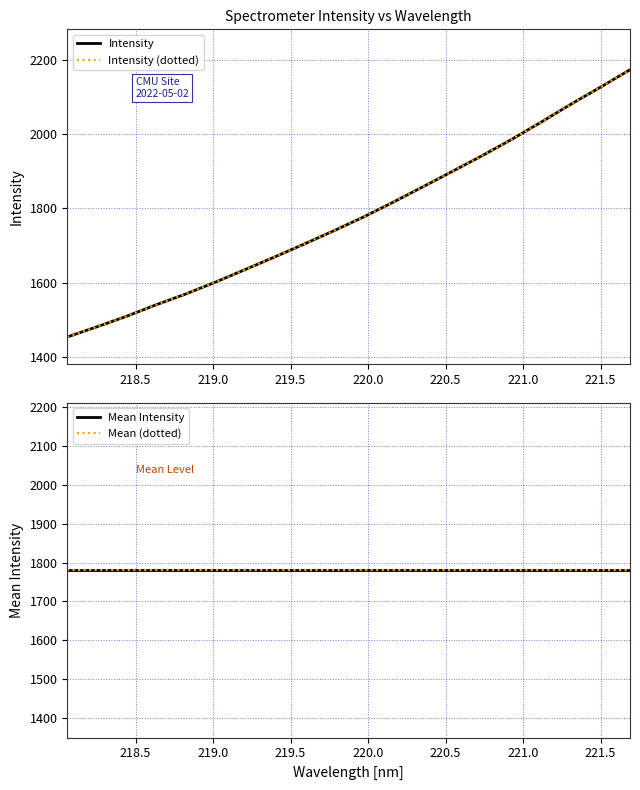

The Mean (dotted) series shows 2471.8 at 10. True or false?

False